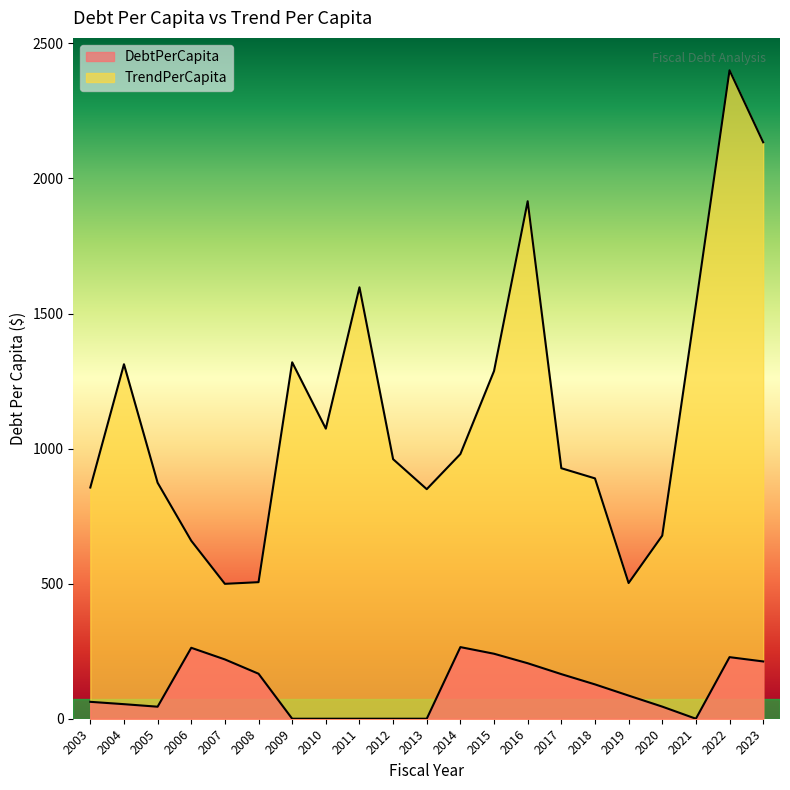

Does the chart have visible grid lines?

No